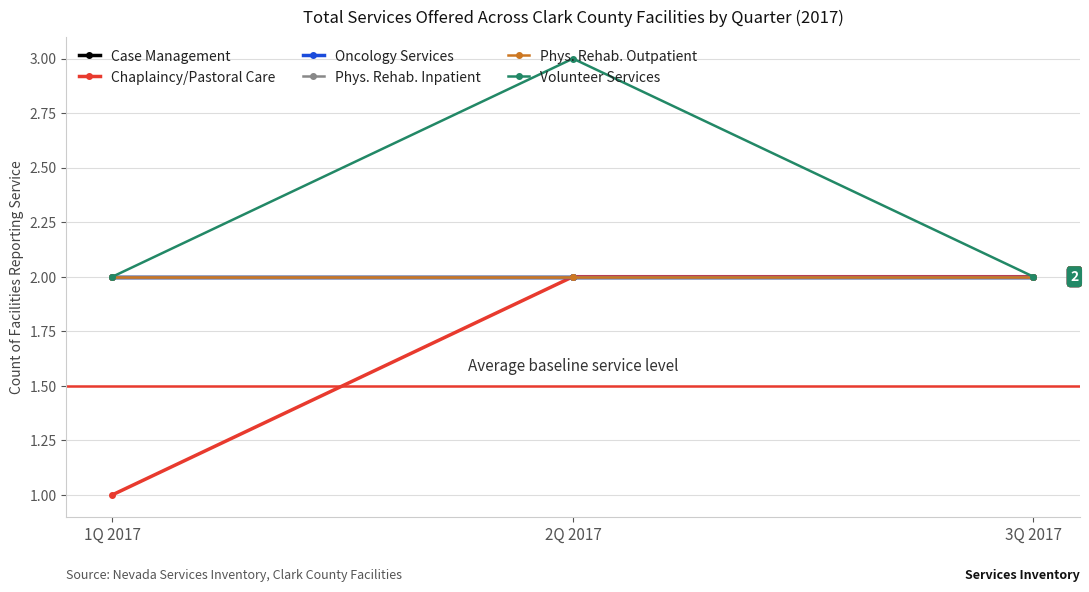

True or false: Case Management has a value of 2 at 2Q 2017.

True